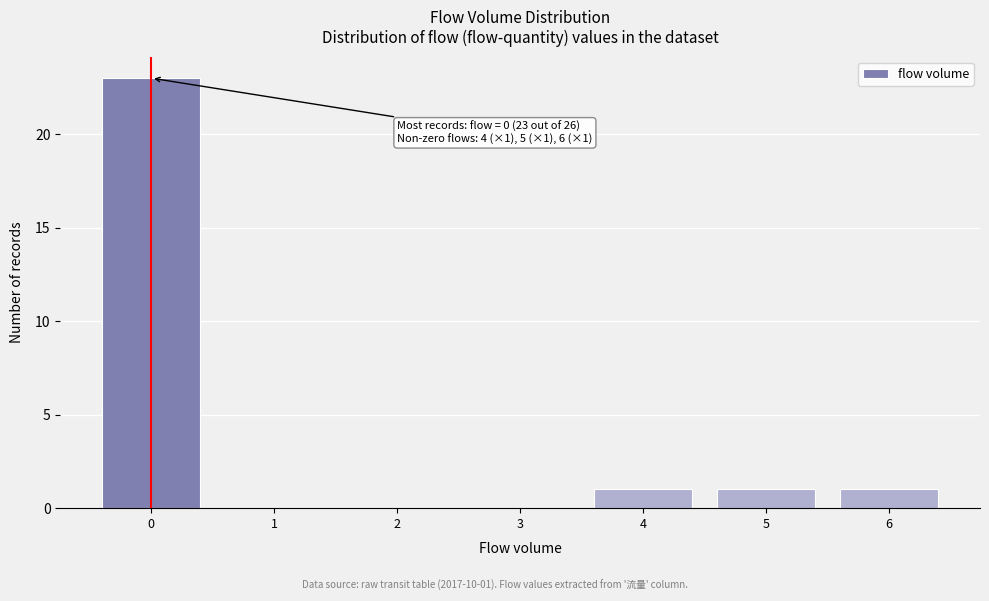

Over which range of the x-axis is the bar tallest?

-0.5 to 0.5